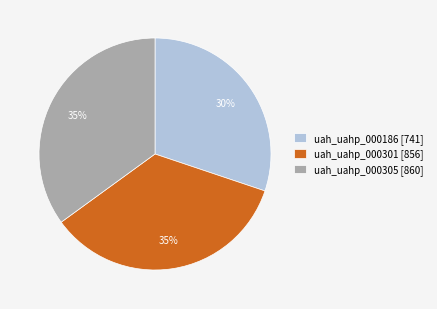

Which slice is the smallest?

uah_uahp_000186 [741]